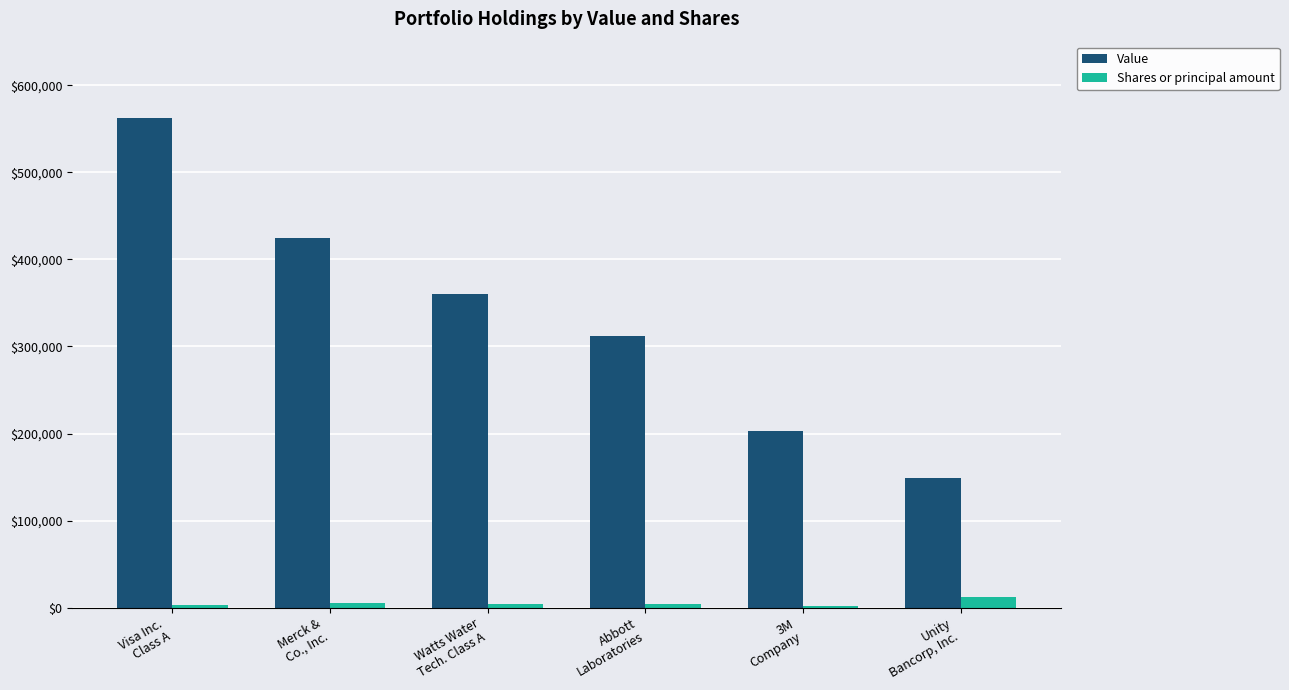

What is the maximum value shown in the chart?

562000